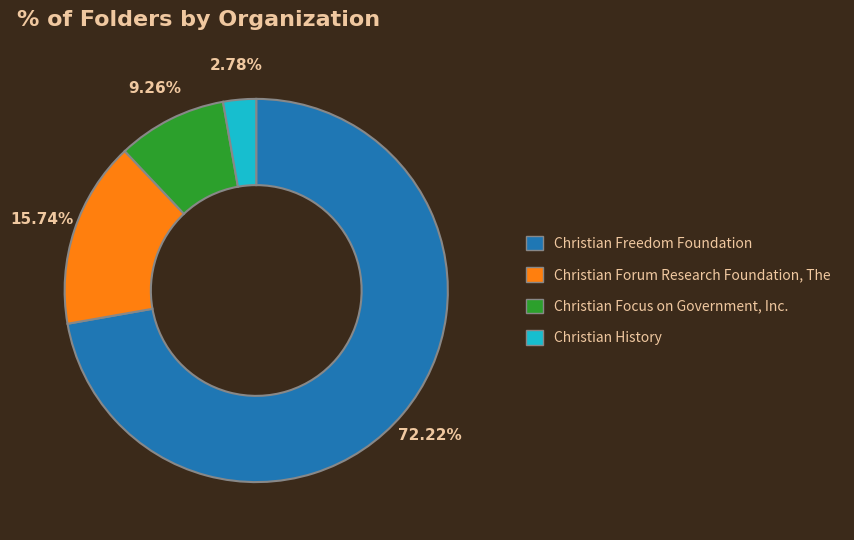

To the nearest percent, what percentage of the pie is Christian Forum Research Foundation, The?

16%